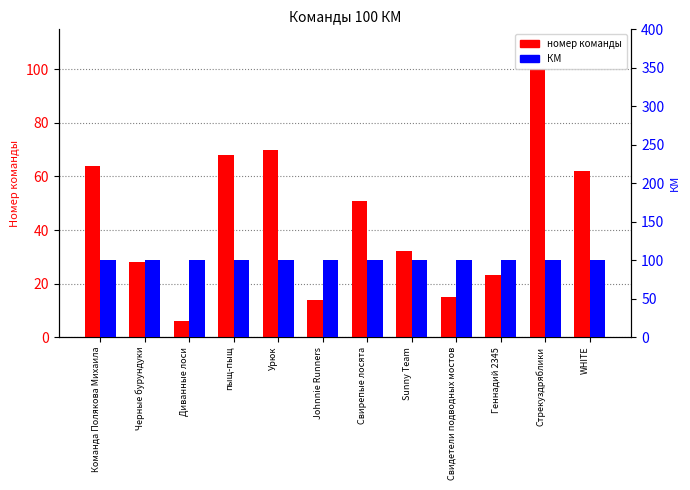

List the series in order of their overall mean, highest first.

КМ, номер команды